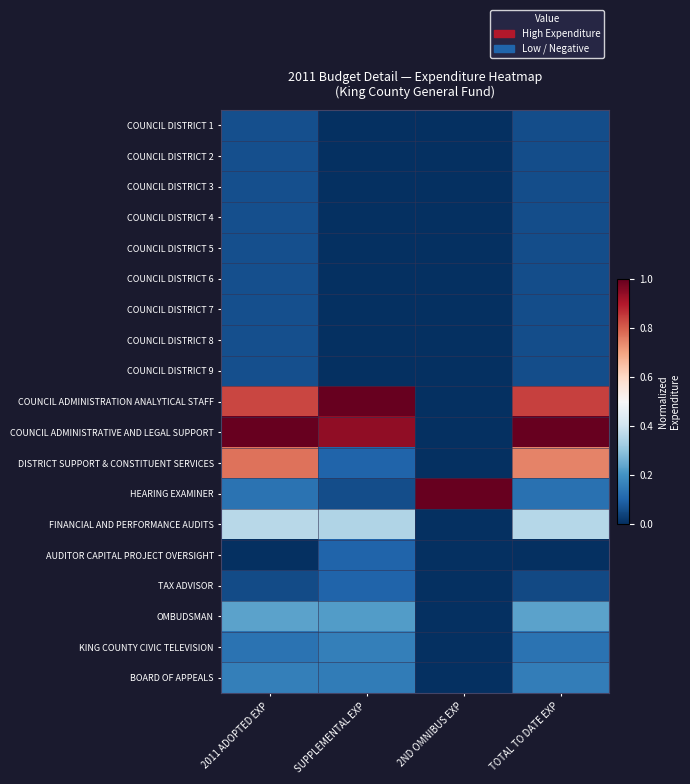

Which has a higher value, SUPPLEMENTAL EXP or 2011 ADOPTED EXP?

2011 ADOPTED EXP